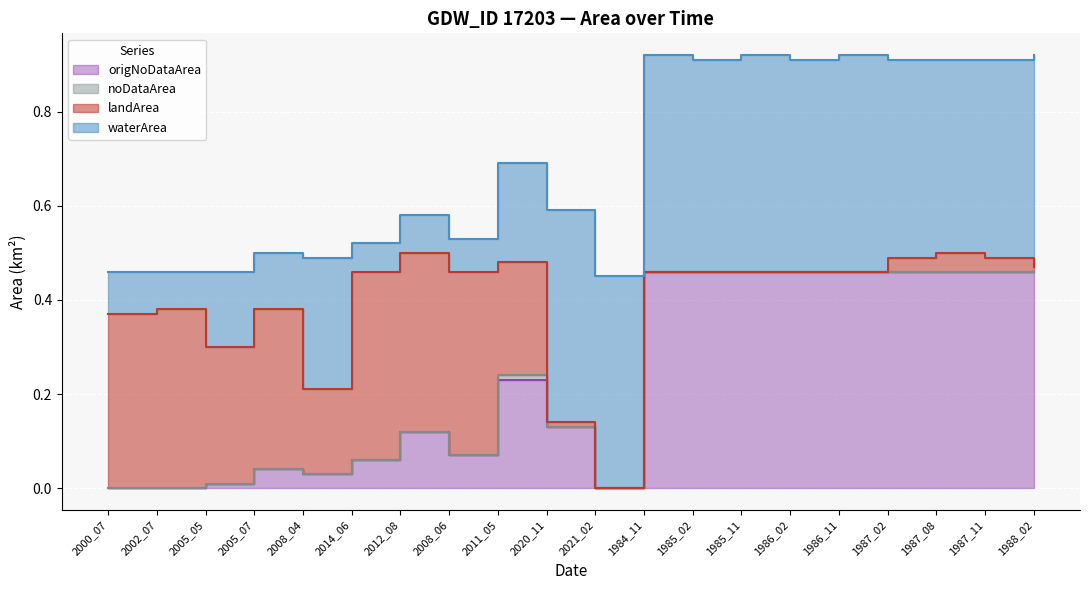

Does the chart display data point markers on the line(s)?

No